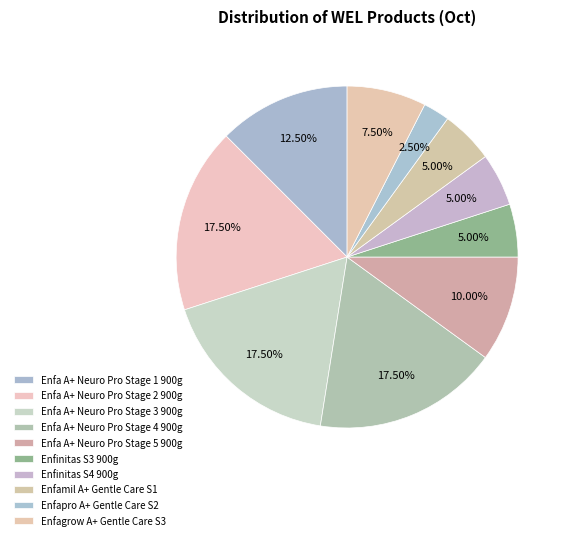

How many slices are in this pie chart?

10